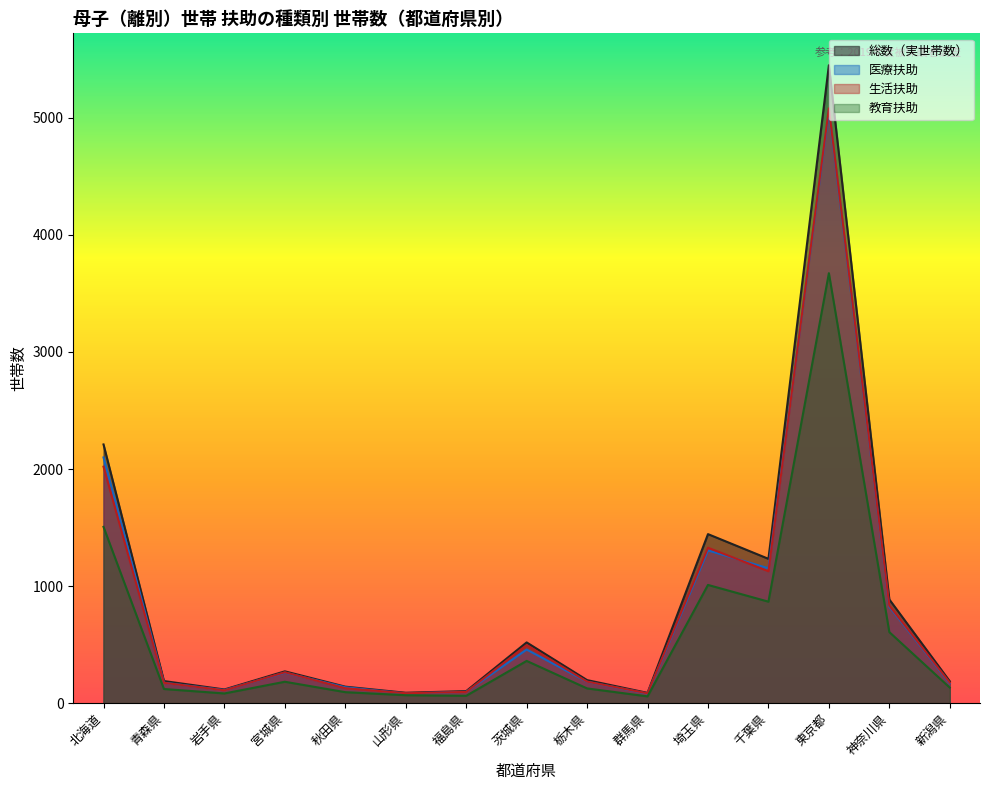

What is the difference between the second highest and second lowest values in the 総数（実世帯数） series?

2121